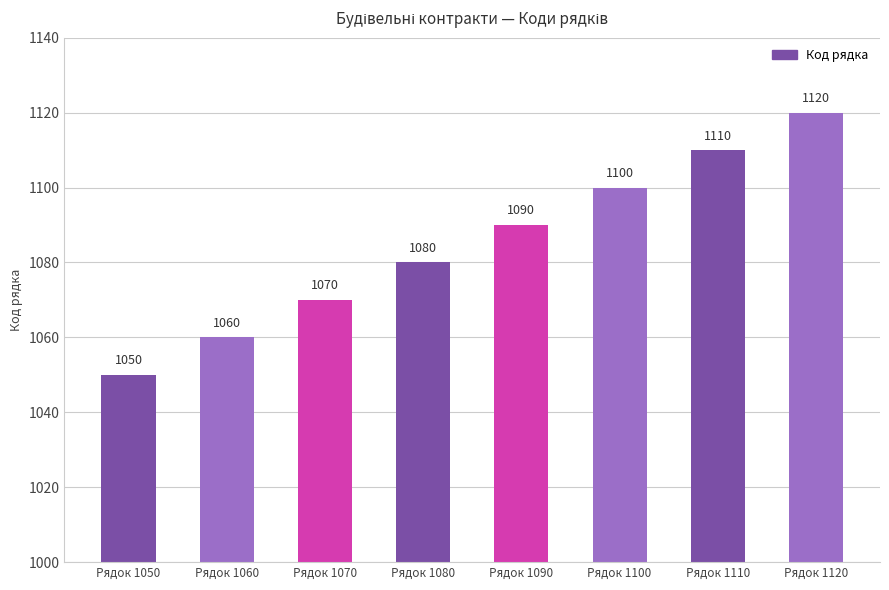

What is the difference between the second highest and minimum values?

60